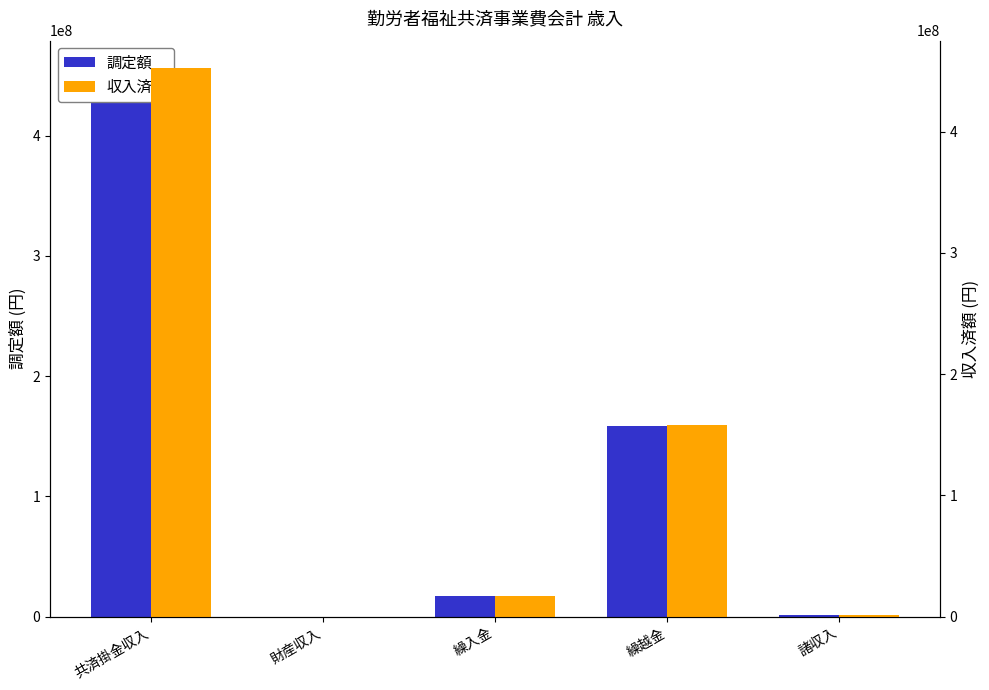

At which label is 調定額 closest to 228123346?

繰越金